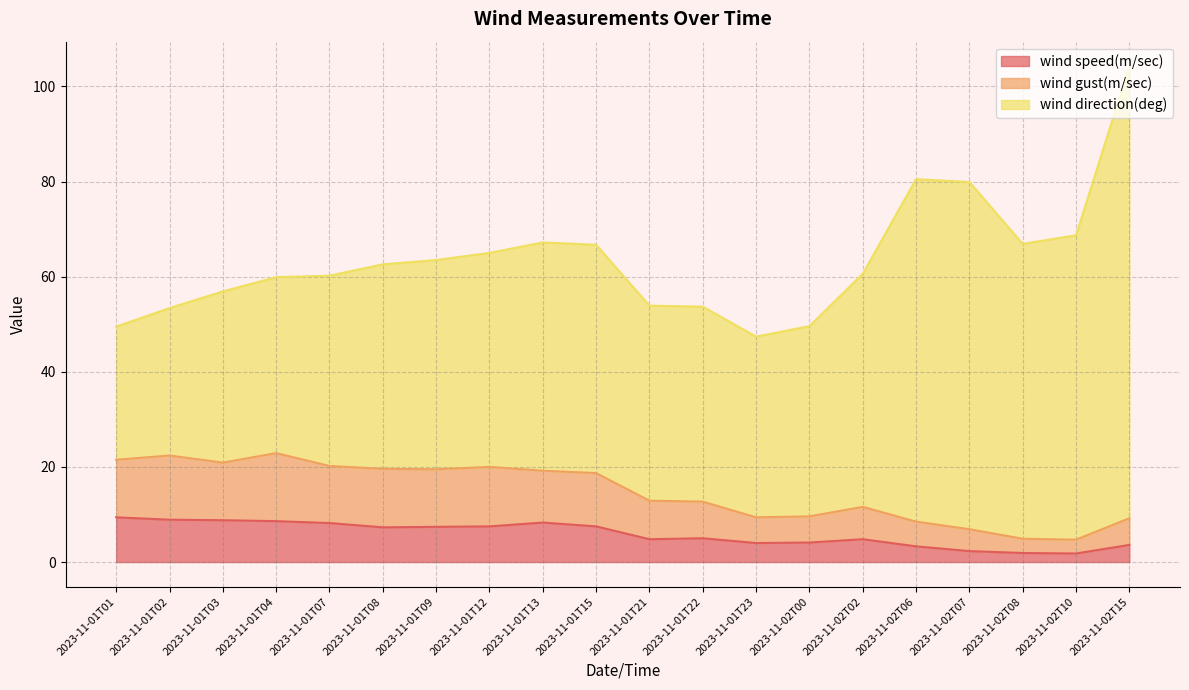

At which category is the sum across all series the highest?

2023-11-02T15